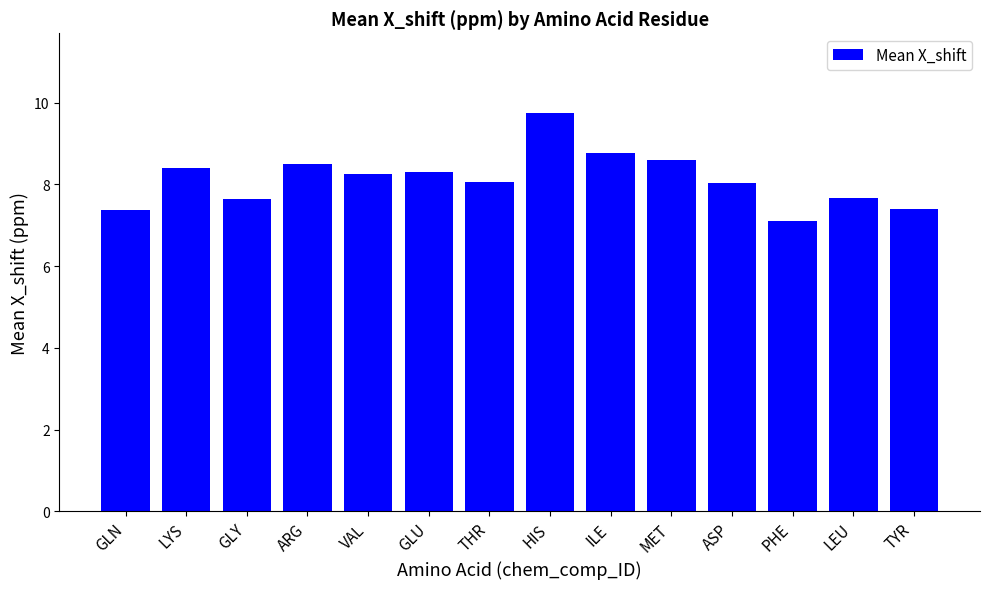

Where does the data first go above 8?

LYS